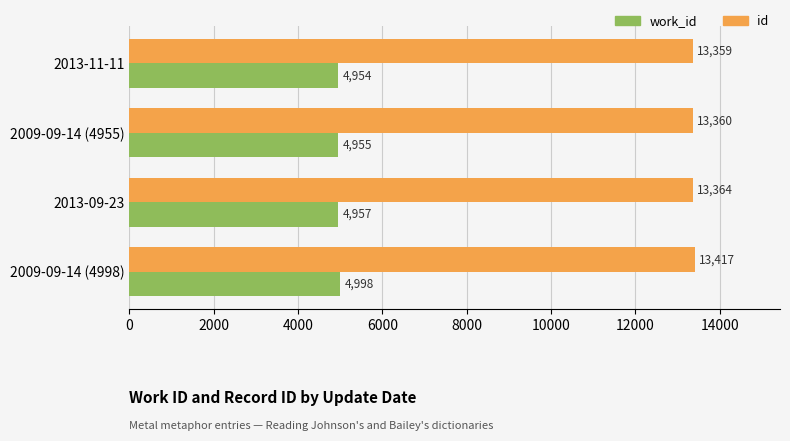

Which series changed the most between 2013-11-11 and 2013-09-23?

id